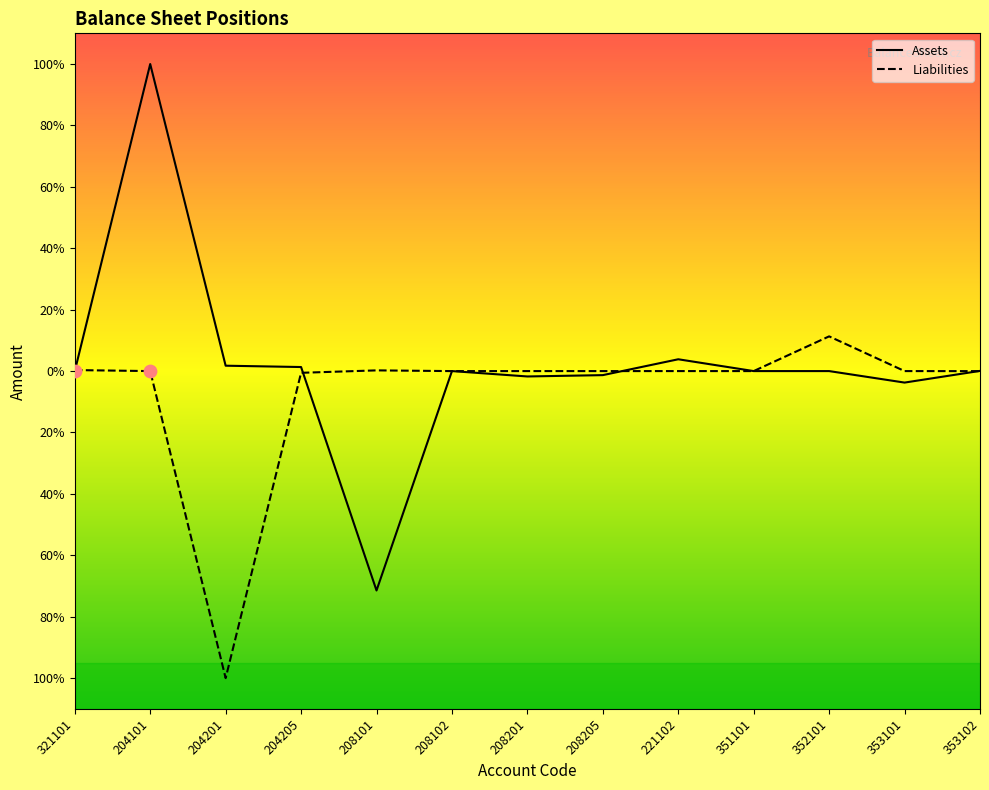

Which series reaches the minimum Y coordinate?

Liabilities